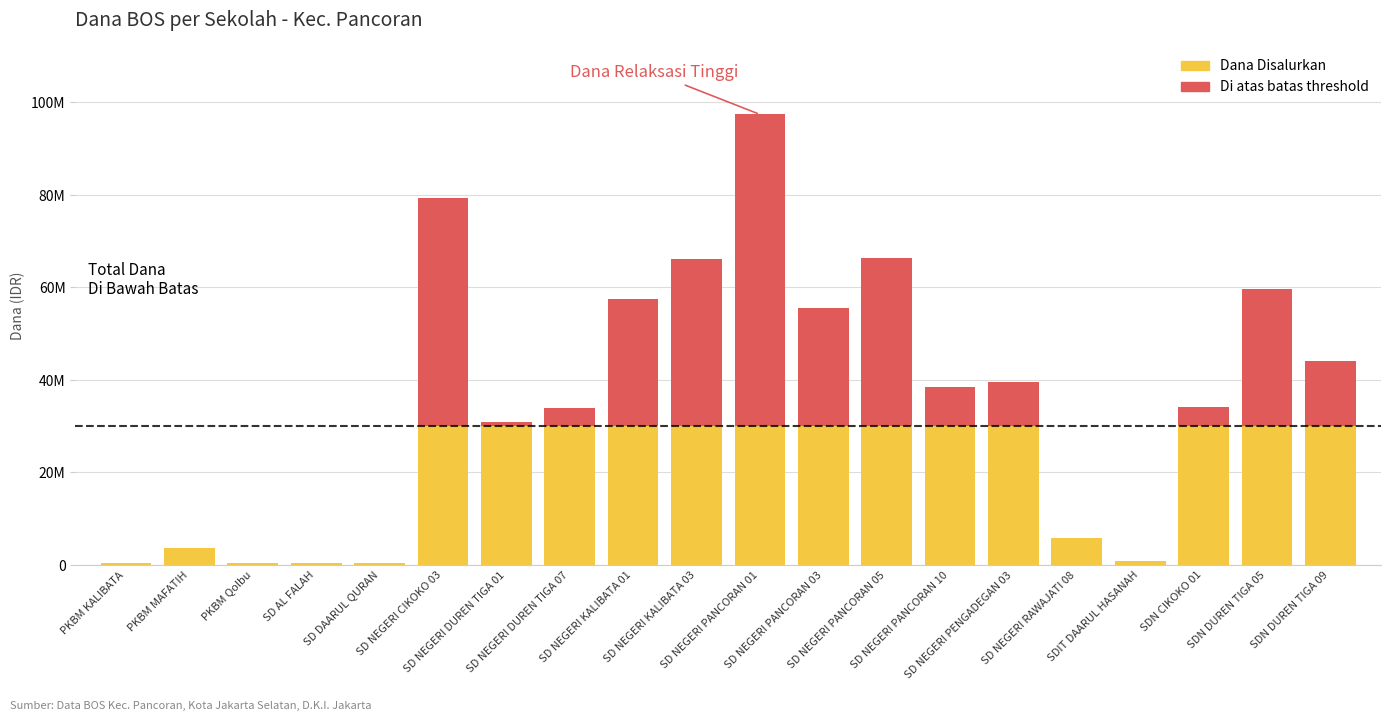

Where is Di atas batas nearest to the value 33712500?

SD NEGERI KALIBATA 03